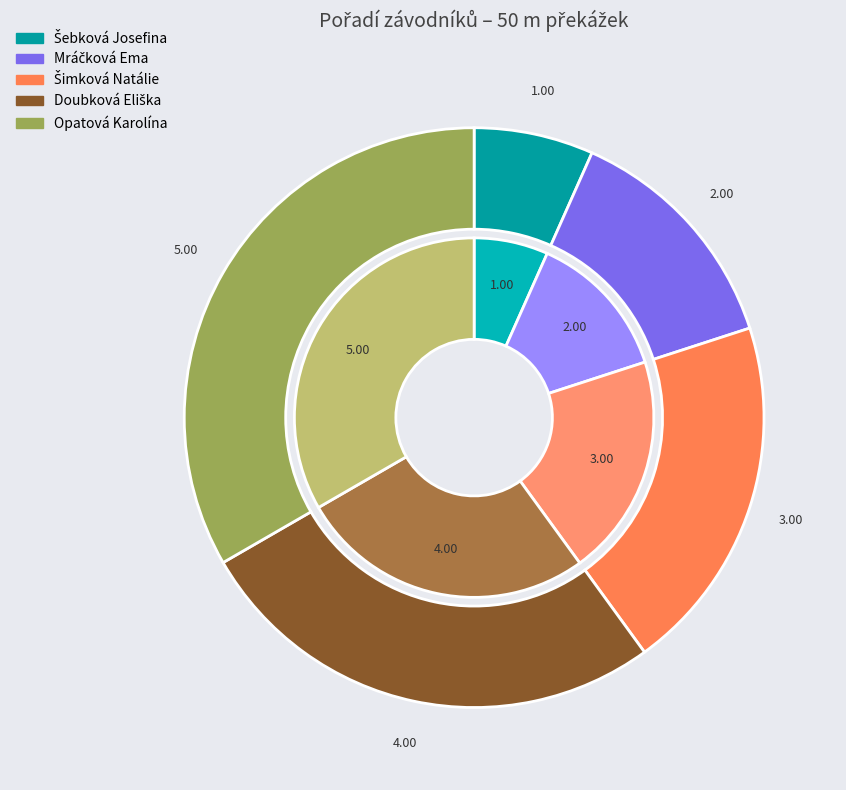

To the nearest percent, what is the difference between the largest and smallest slice percentages?

27%